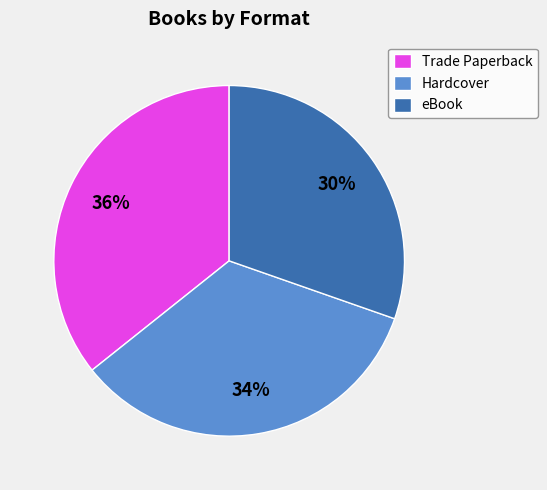

Which has a higher value, eBook or Hardcover?

Hardcover